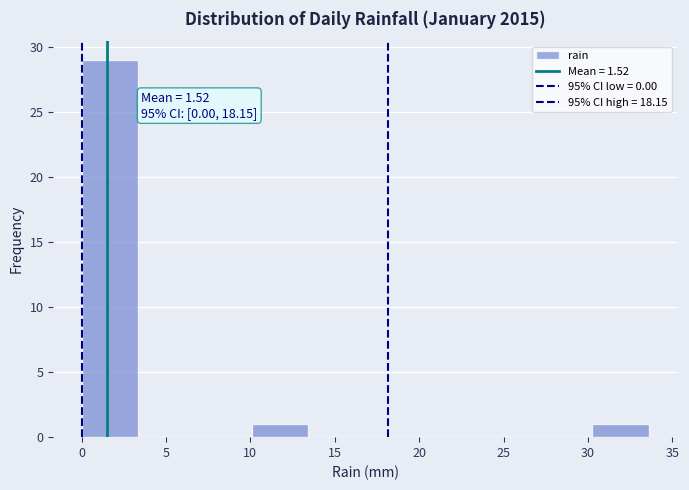

Which range on the x-axis has the tallest bar?

0.0 to 3.5